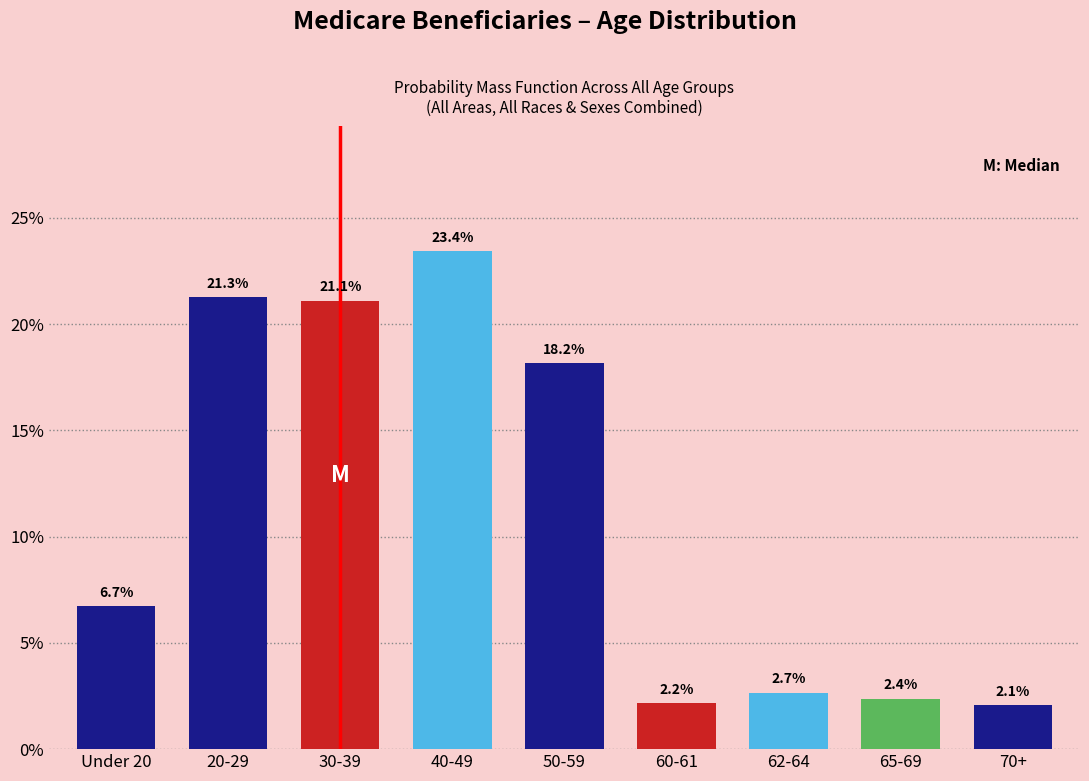

Reading left to right, extract all data points from this chart.

Under 20=6.7	20-29=21.3	30-39=21.1	40-49=23.4	50-59=18.2	60-61=2.2	62-64=2.7	65-69=2.4	70+=2.1